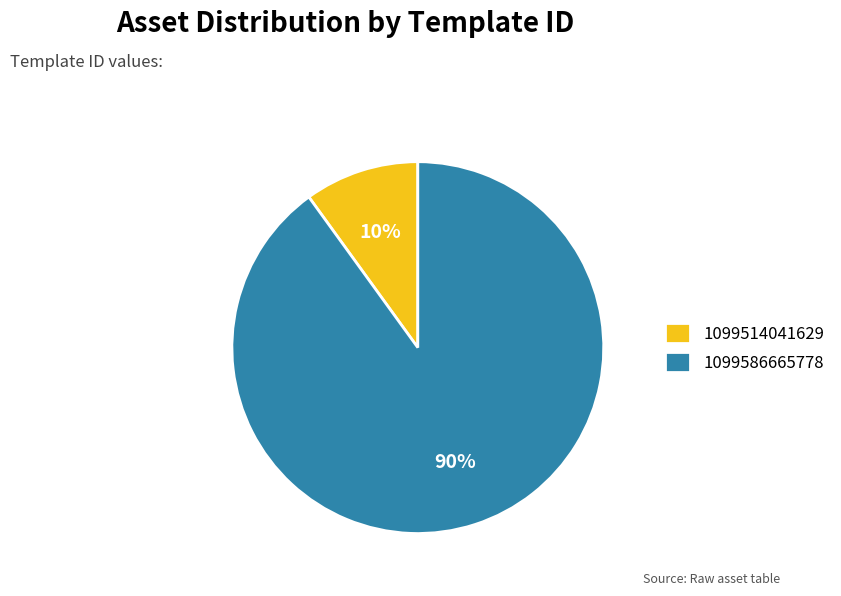

Do 1099586665778 and 1099514041629 together represent more than half of the pie?

Yes